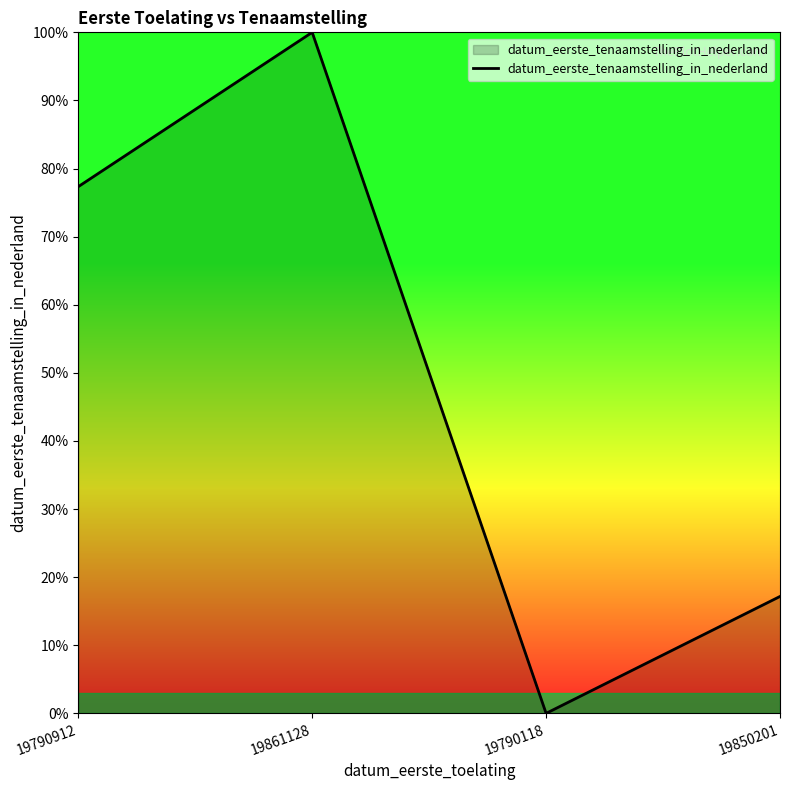

Does the chart have visible grid lines?

No